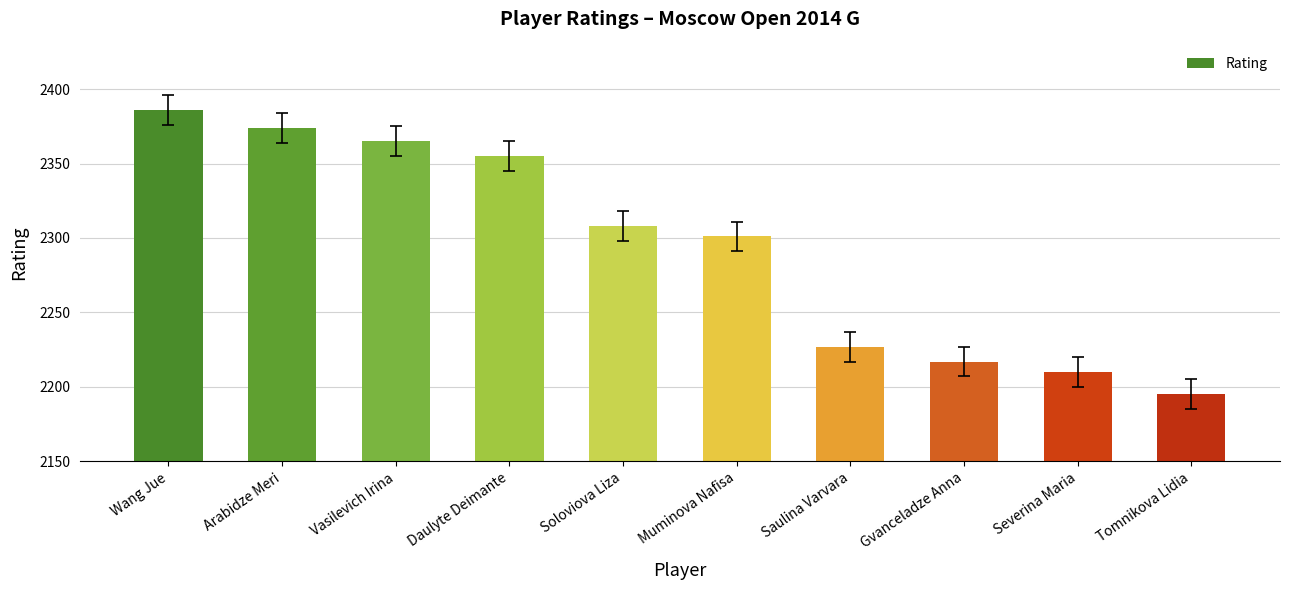

Rank the categories by value from highest to lowest.

Wang Jue, Arabidze Meri, Vasilevich Irina, Daulyte Deimante, Soloviova Liza, Muminova Nafisa, Saulina Varvara, Gvanceladze Anna, Severina Maria, Tomnikova Lidia